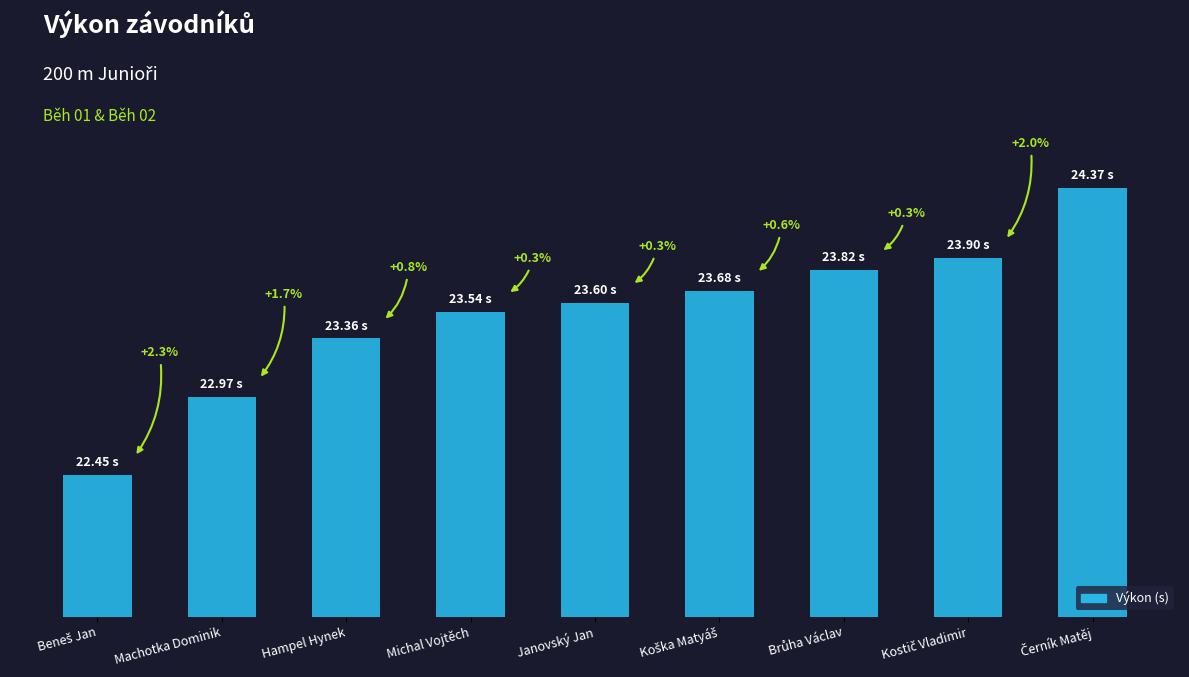

Reading left to right, list all the values displayed in this chart.

Beneš Jan=22.4	Machotka Dominik=23.0	Hampel Hynek=23.4	Michal Vojtěch=23.5	Janovský Jan=23.6	Koška Matyáš=23.7	Brůha Václav=23.8	Kostič Vladimir=23.9	Černík Matěj=24.4